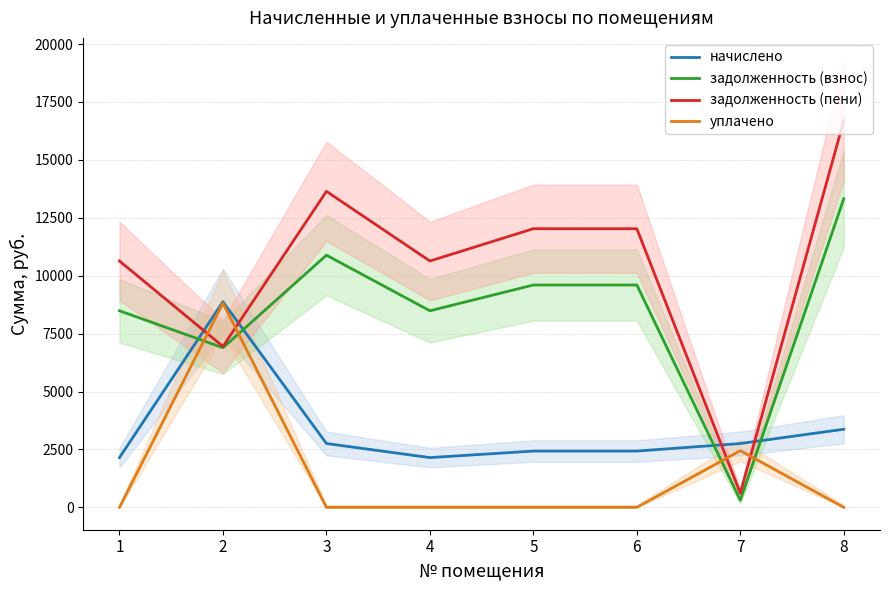

What is the sum of all задолженность (пени) values?

83231.3